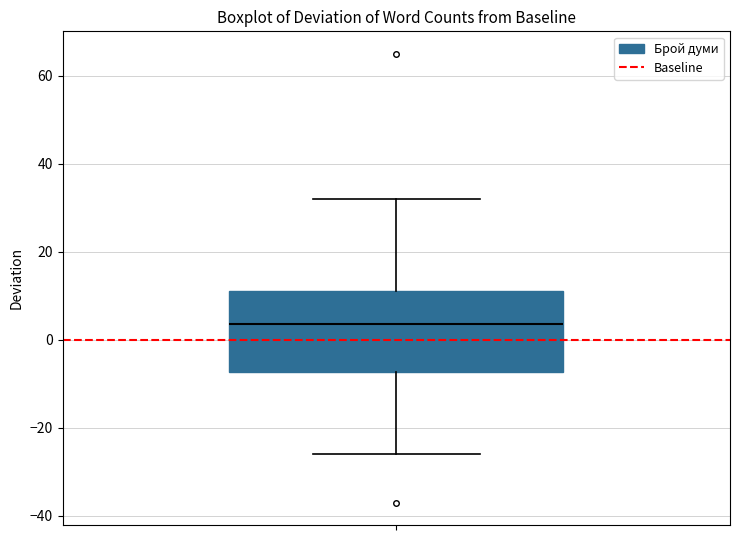

Where does the lower whisker of the box end on the y-axis? The values are not printed on the chart, so give them approximately, as read against the axis.

-26